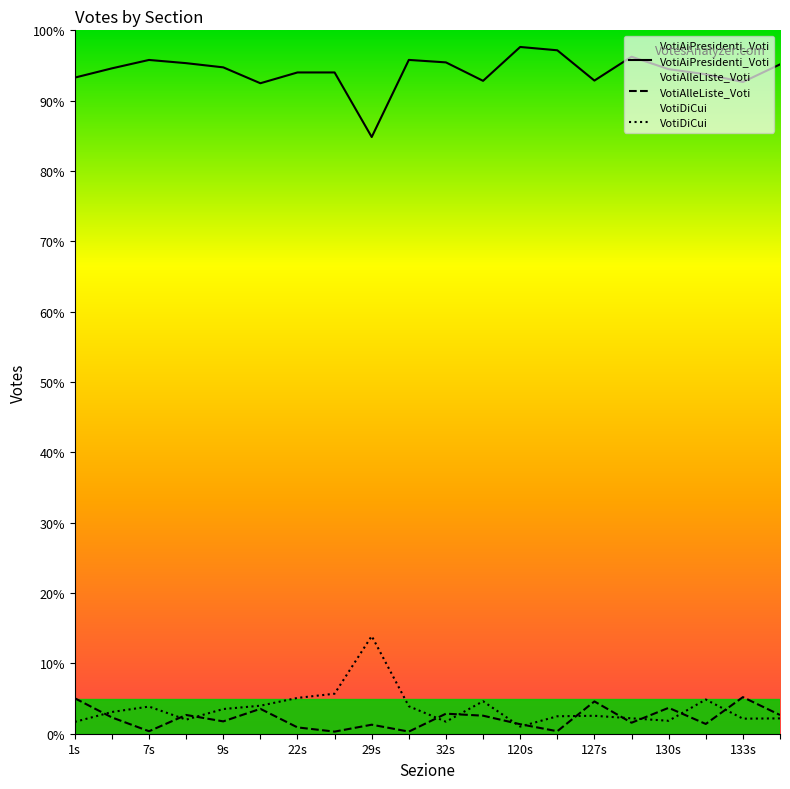

What is the difference between the maximum and minimum values in the VotiAiPresidenti_Voti series?

12.8